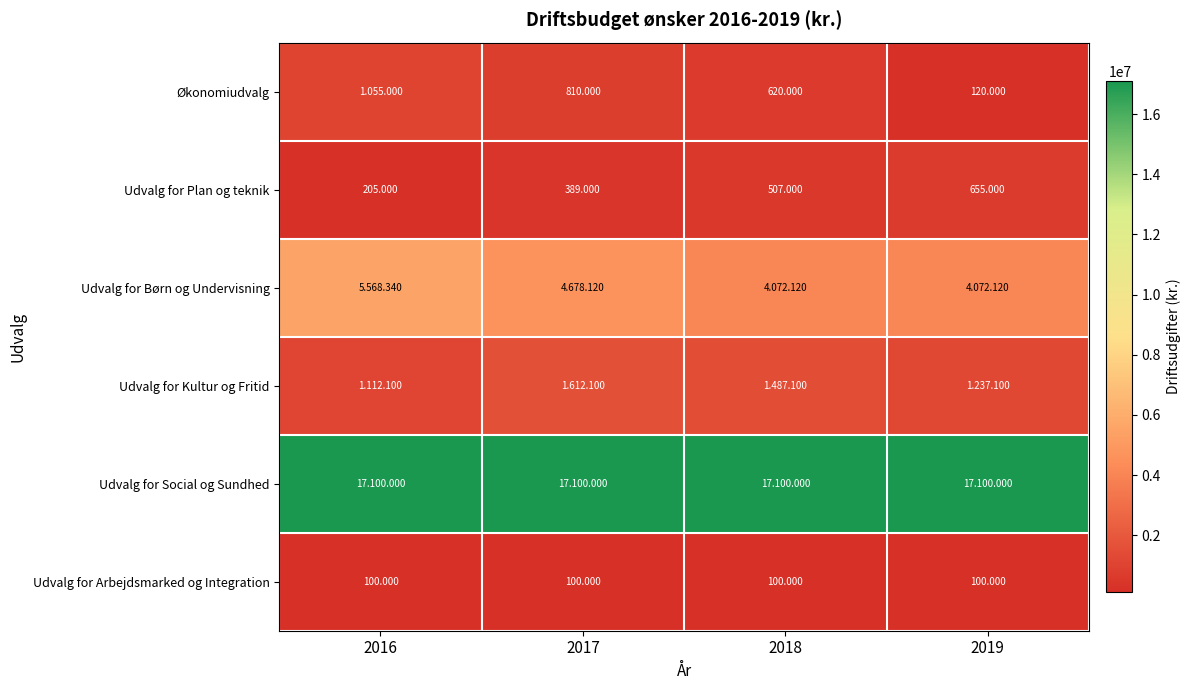

At 2019, list the series in order from largest to smallest.

Udvalg for Social og Sundhed, Udvalg for Børn og Undervisning, Udvalg for Kultur og Fritid, Udvalg for Plan og teknik, Økonomiudvalg, Udvalg for Arbejdsmarked og Integration